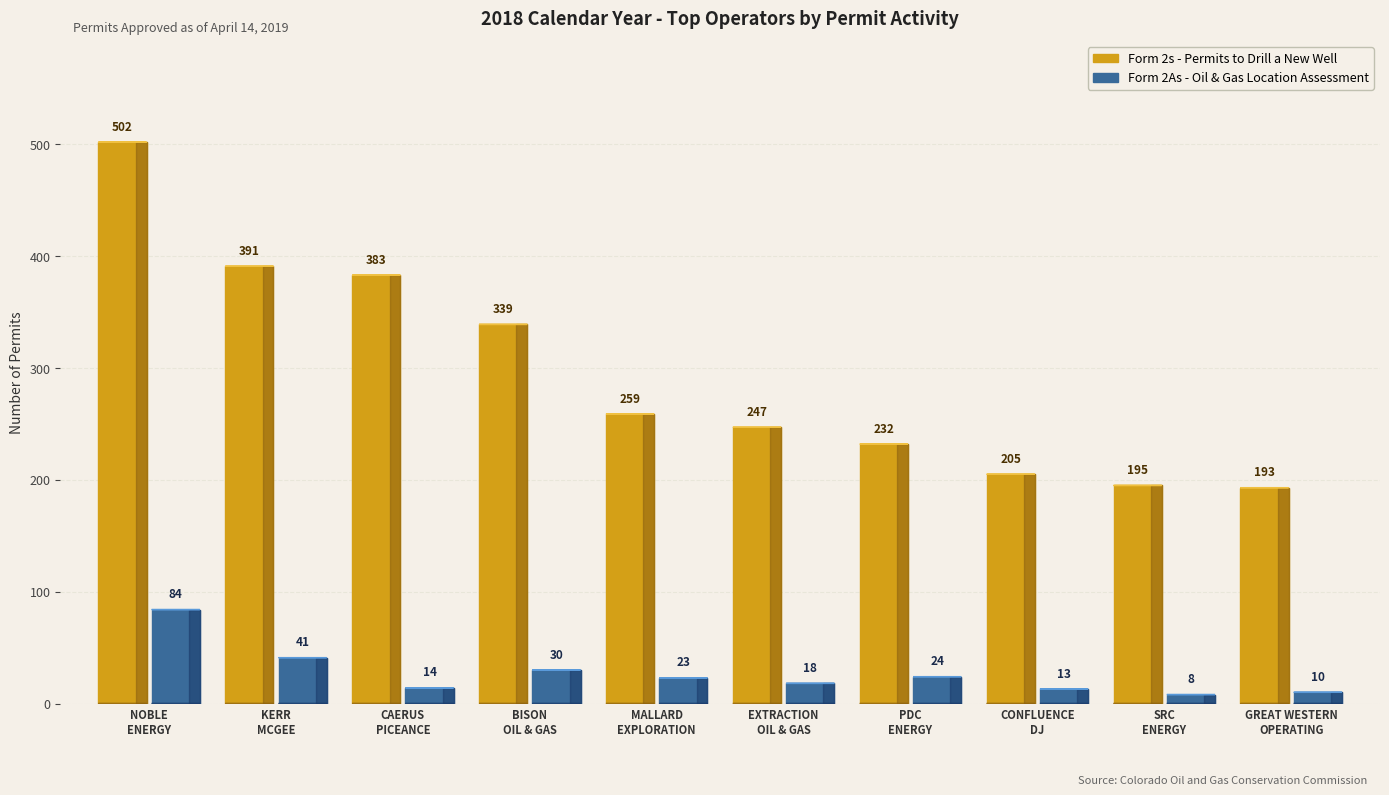

At which label is Form 2s - Permits to Drill a New Well closest to 347?

BISON OIL & GAS II LLC